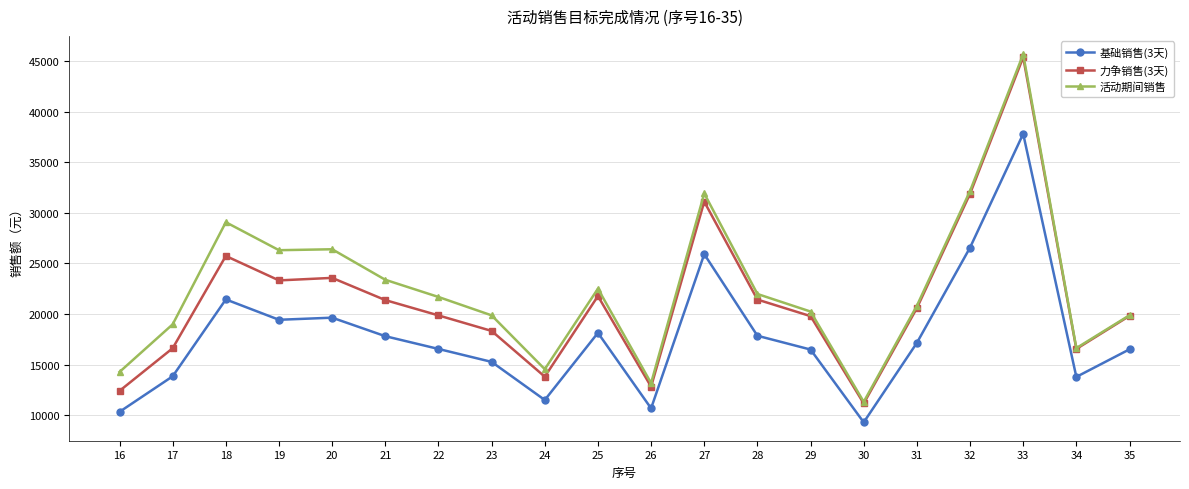

True or false: 活动期间销售 and 基础销售(3天) intersect in this chart.

False